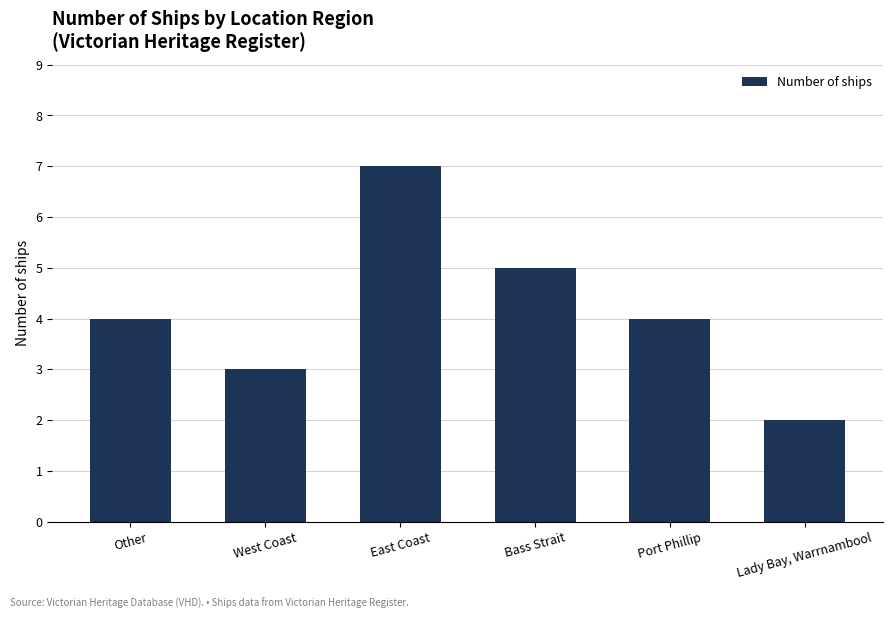

How many categories are shown in the chart?

6